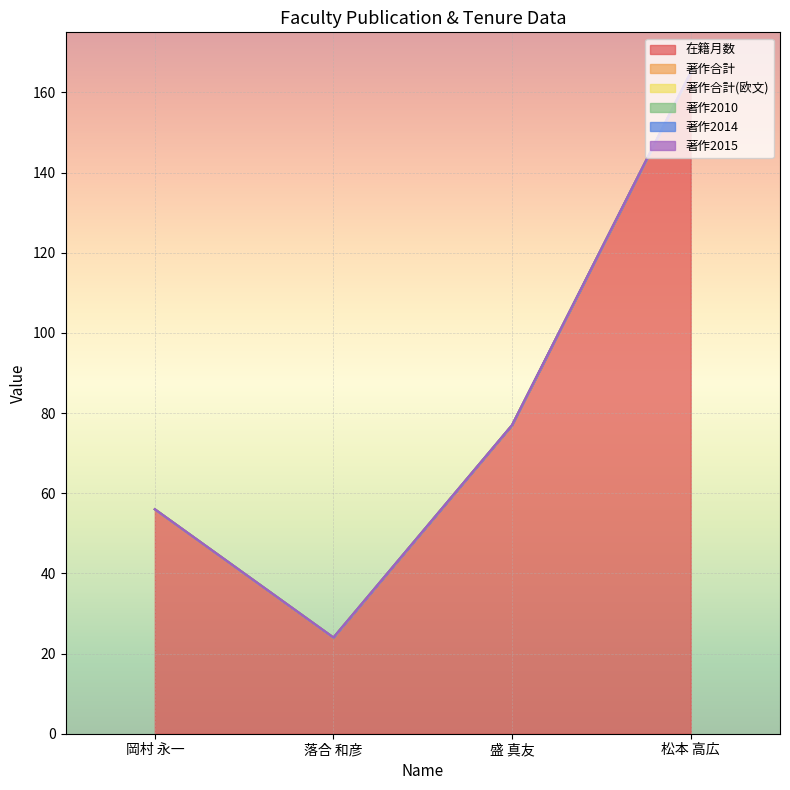

At which label is 在籍月数 closest to 94?

盛 真友